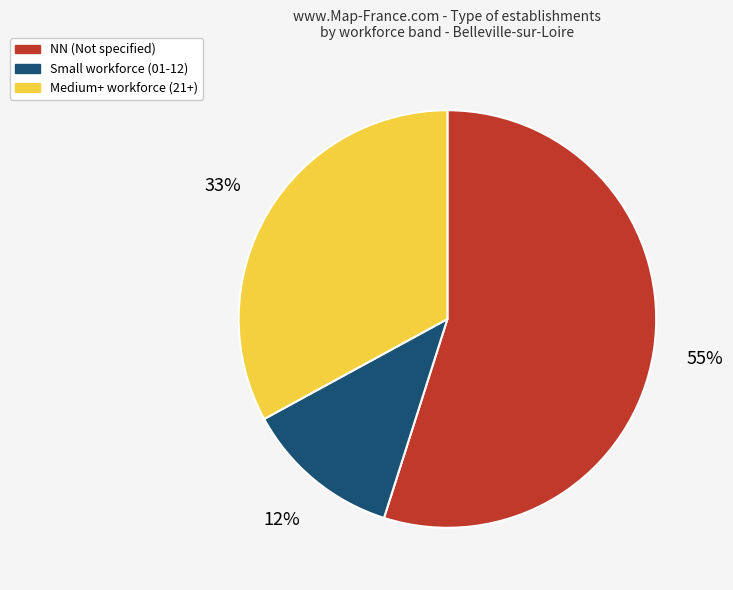

True or false: Small workforce (01-12) accounts for 12% of the total.

True